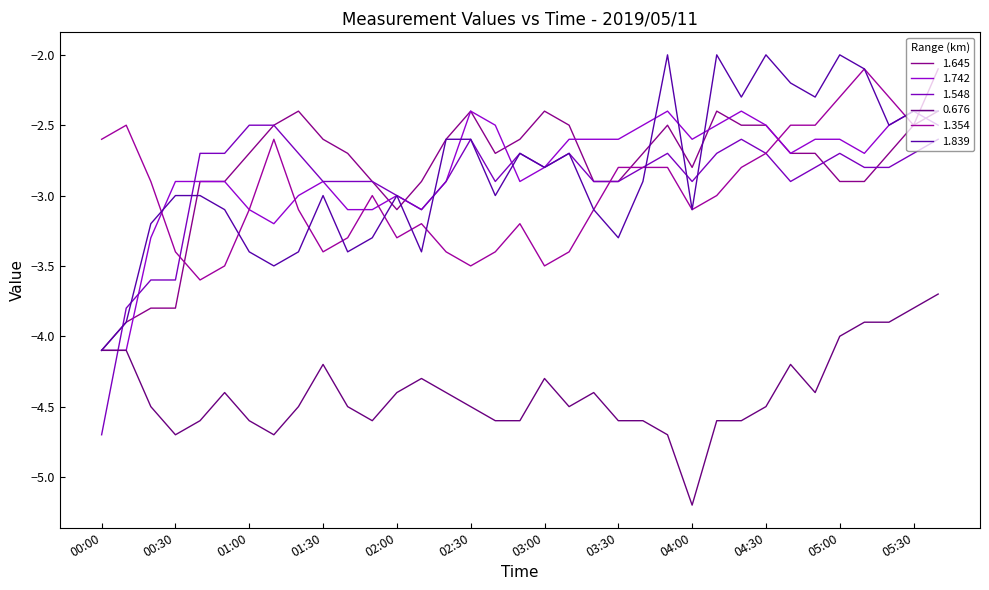

Does the chart display data point markers on the line(s)?

No